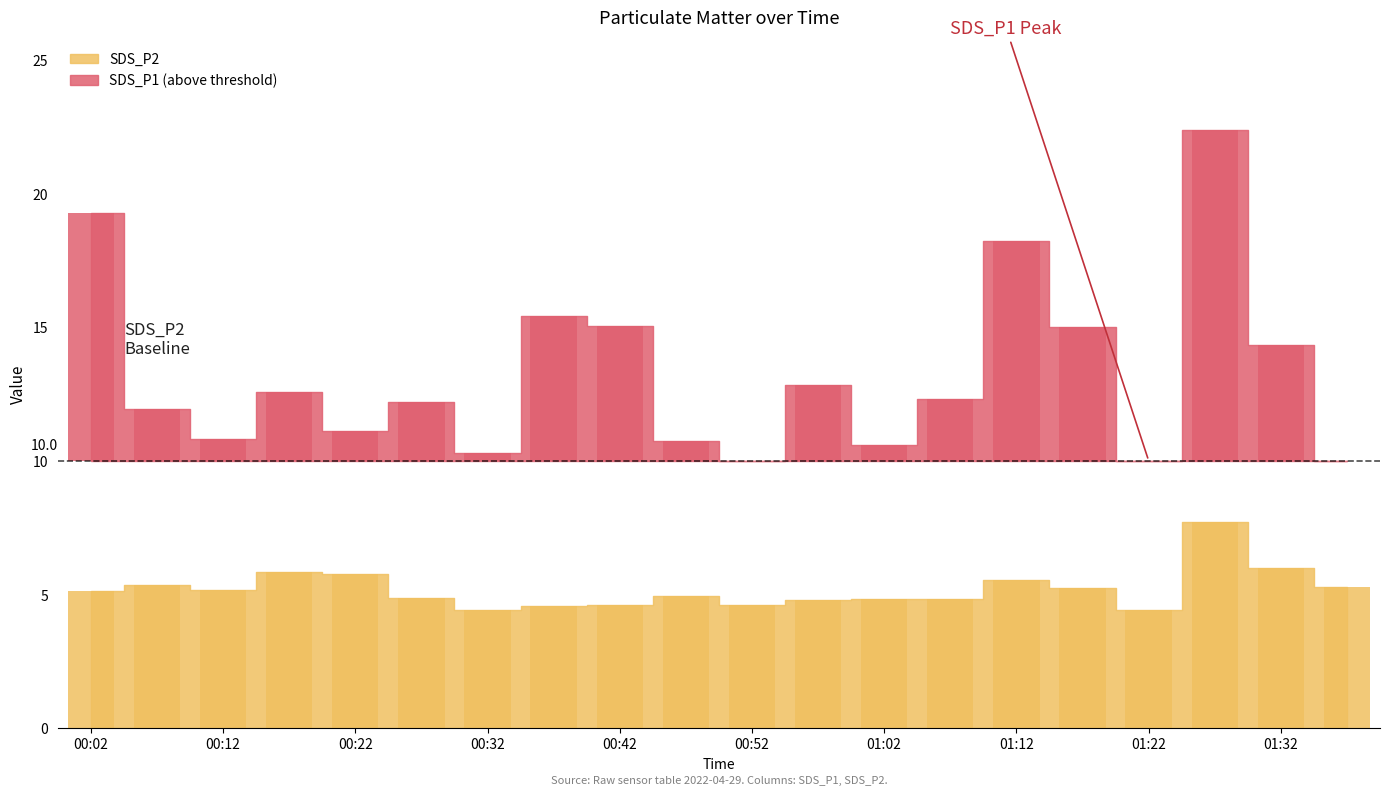

At which label does SDS_P1 reach its minimum?

00:52